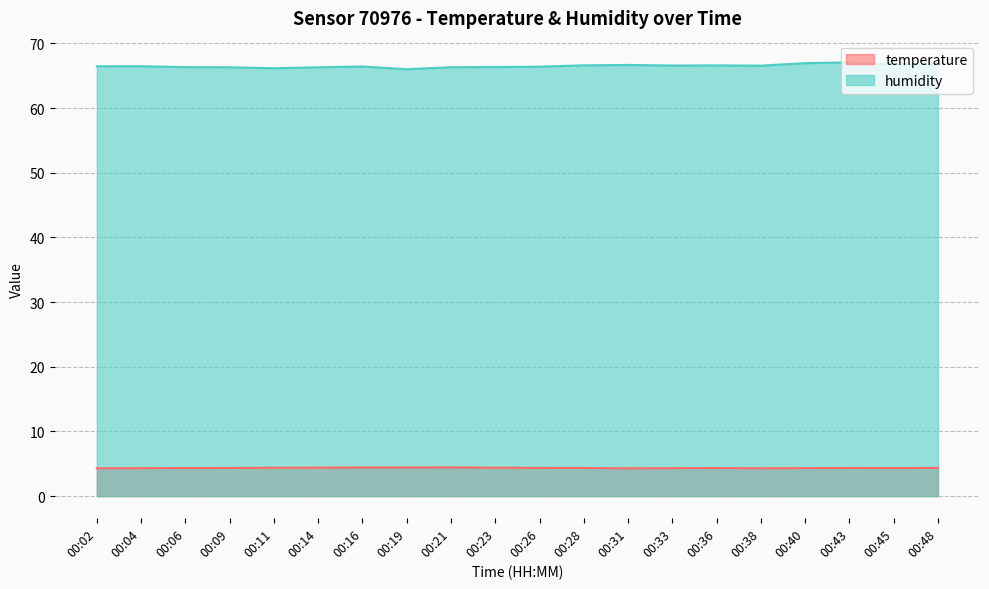

True or false: humidity and temperature cross at least once.

False